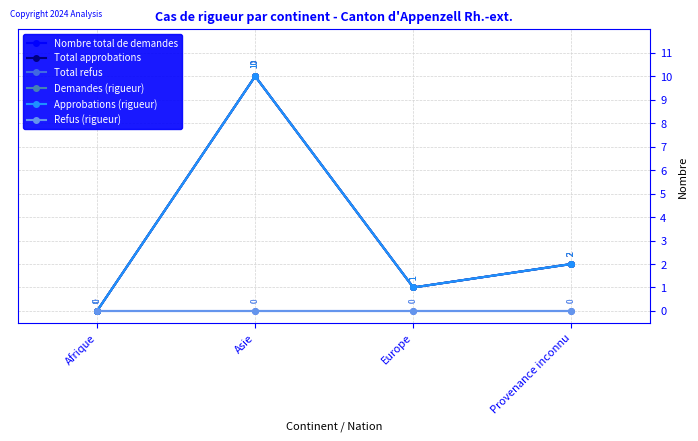

Does the chart have visible grid lines?

Yes